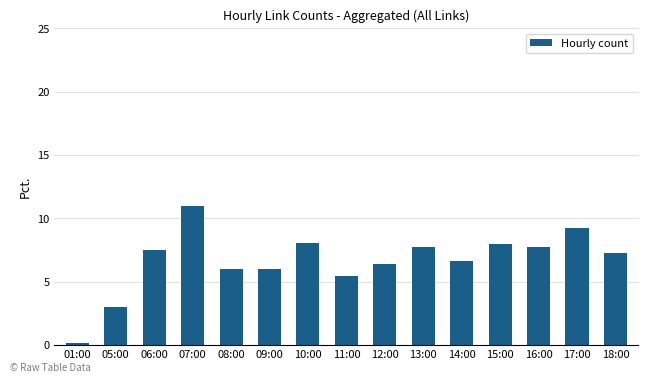

At which label is the value closest to 5?

11:00